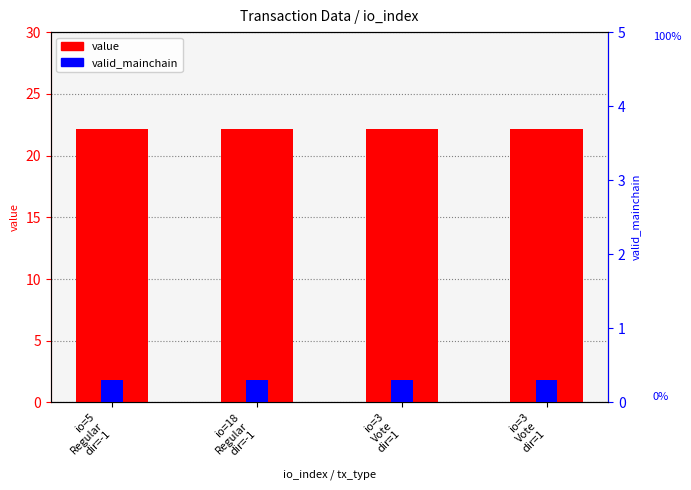

Rank the series by their average value, from lowest to highest.

valid_mainchain, value